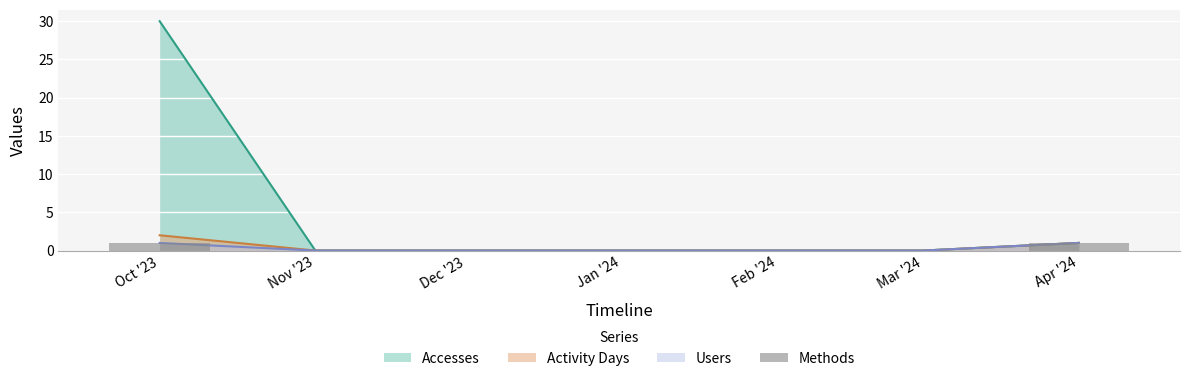

Between Dec '23 and Mar '24, which is larger?

Dec '23